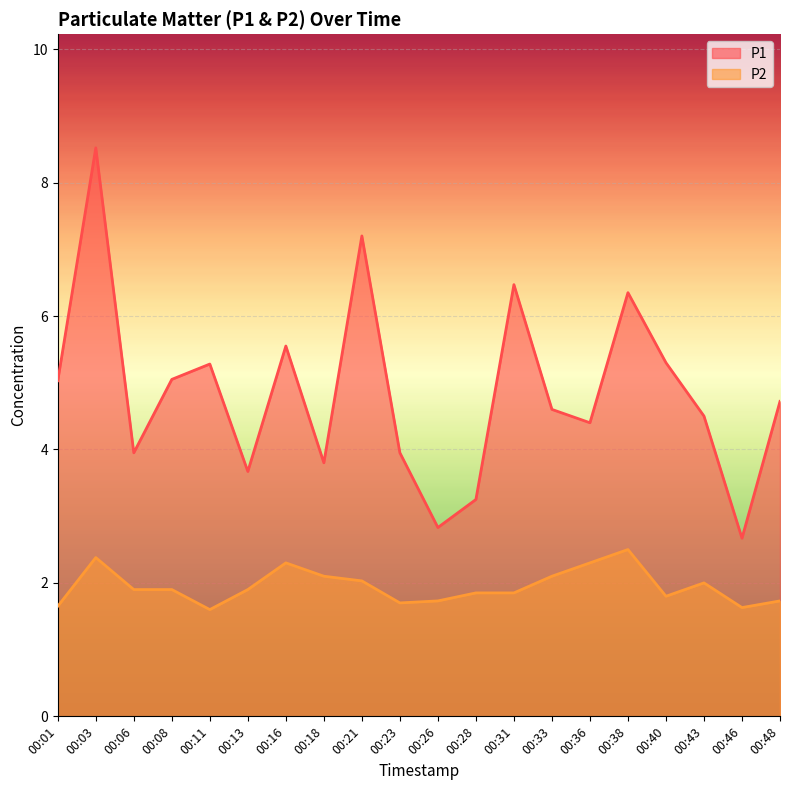

True or false: P1 and P2 intersect in this chart.

False